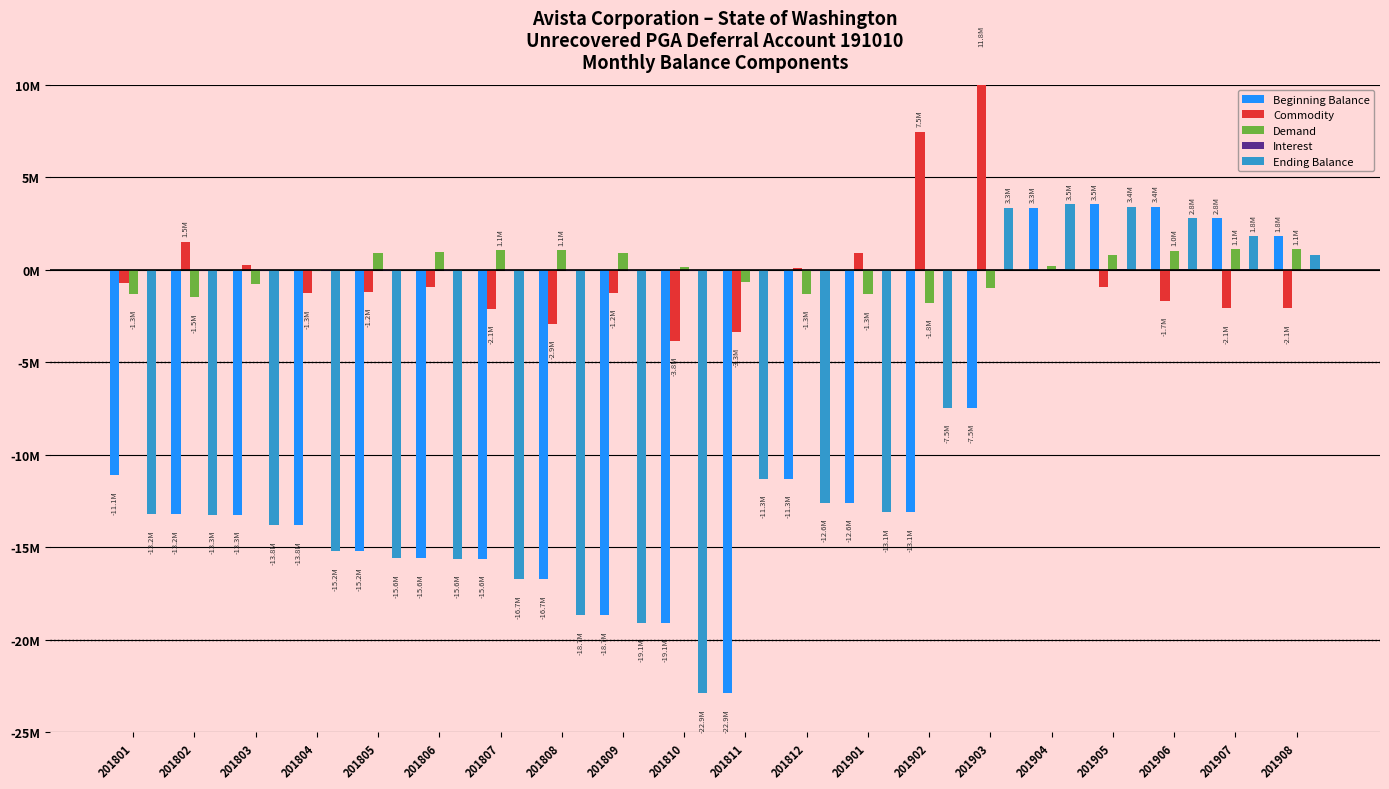

What is the value of the Demand bar at the 8th from the left?

1052086.5